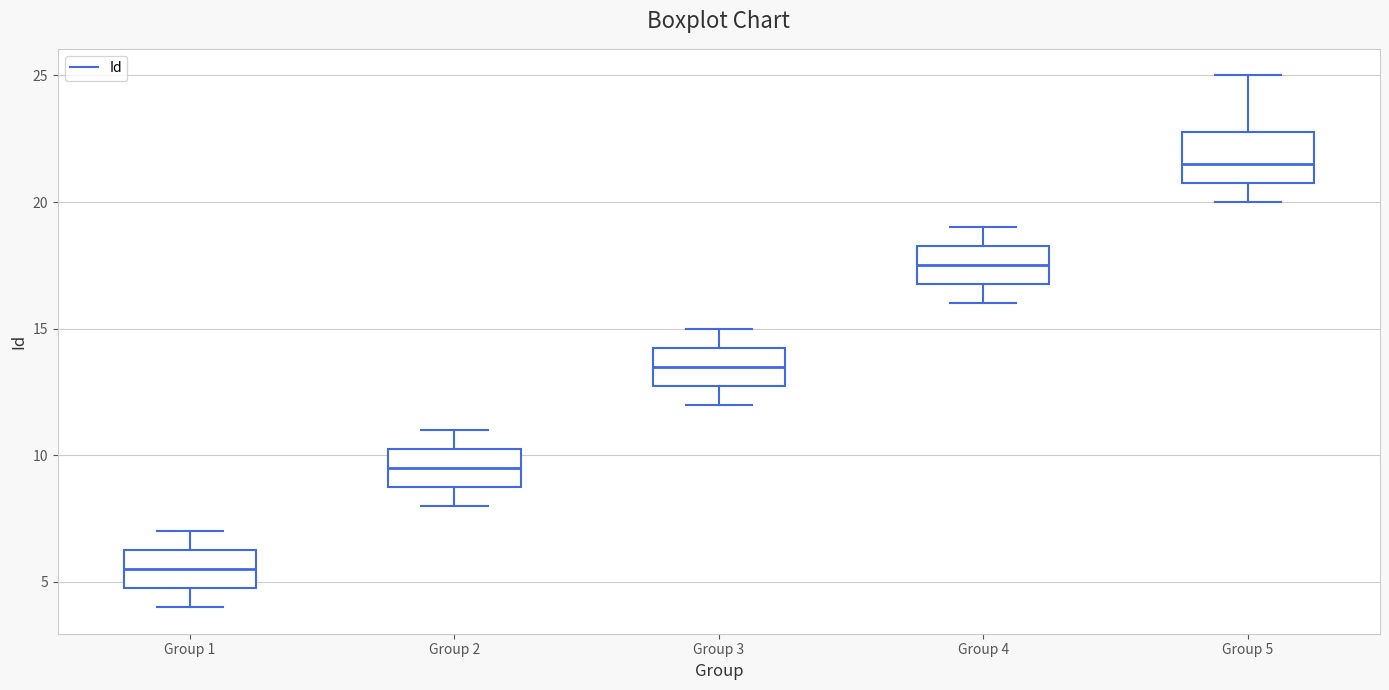

Reading left to right, transcribe this box plot: for each box, give where its median line is, the range the box spans, and where its two whiskers end, as read against the y-axis. The values are not printed on the chart, so give them approximately, as read against the axis.

Group 1: median 5.5, box 5.0 to 6.5, whiskers 4.0 to 7.0
Group 2: median 9.5, box 9.0 to 10.5, whiskers 8.0 to 11.0
Group 3: median 13.5, box 13.0 to 14.5, whiskers 12.0 to 15.0
Group 4: median 17.5, box 17.0 to 18.5, whiskers 16.0 to 19.0
Group 5: median 21.5, box 21.0 to 23.0, whiskers 20.0 to 25.0